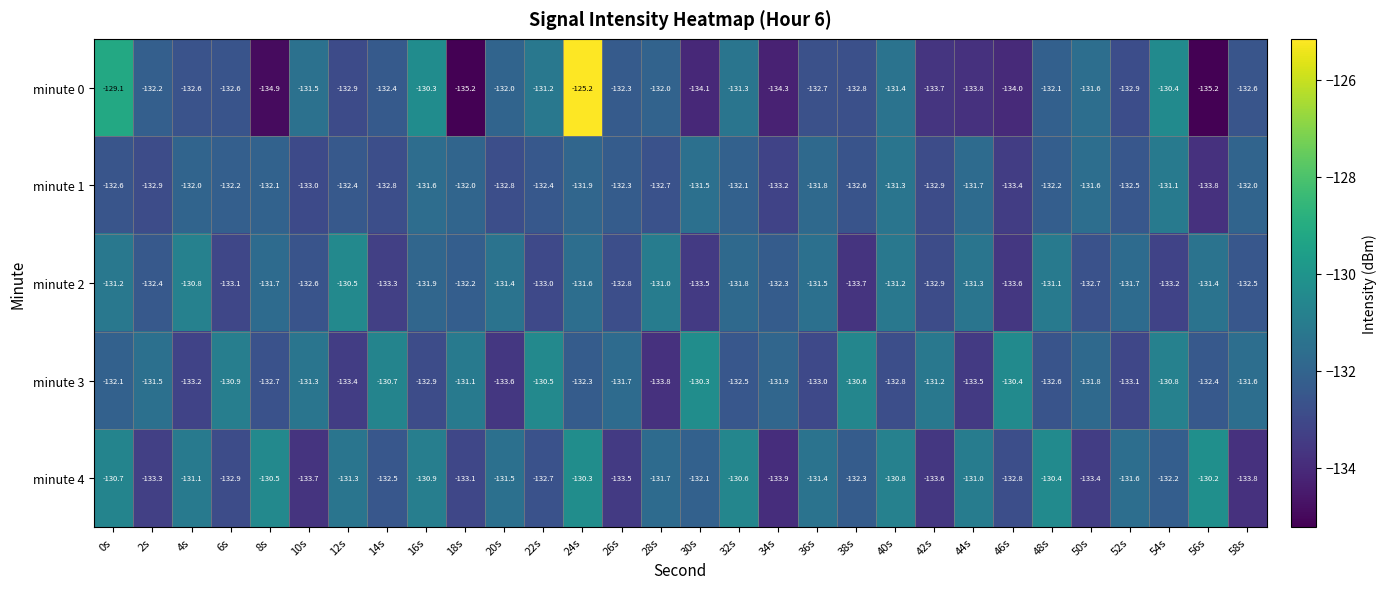

Read the minute 2 value at 44s.

-131.3